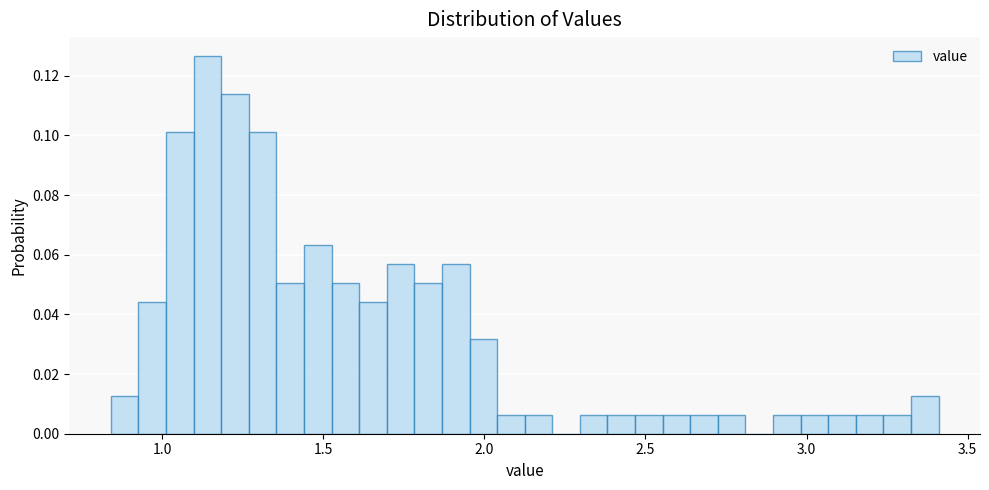

Around what value on the x-axis is the tallest bar? Give the approximate position of its centre, as read against the axis.

1.15